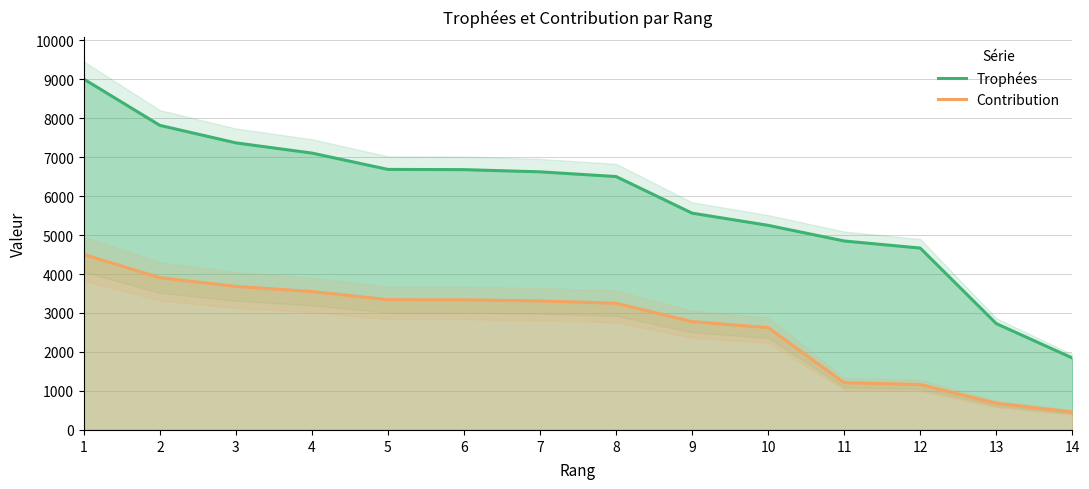

How many data points in Trophées are less than 6621?

7